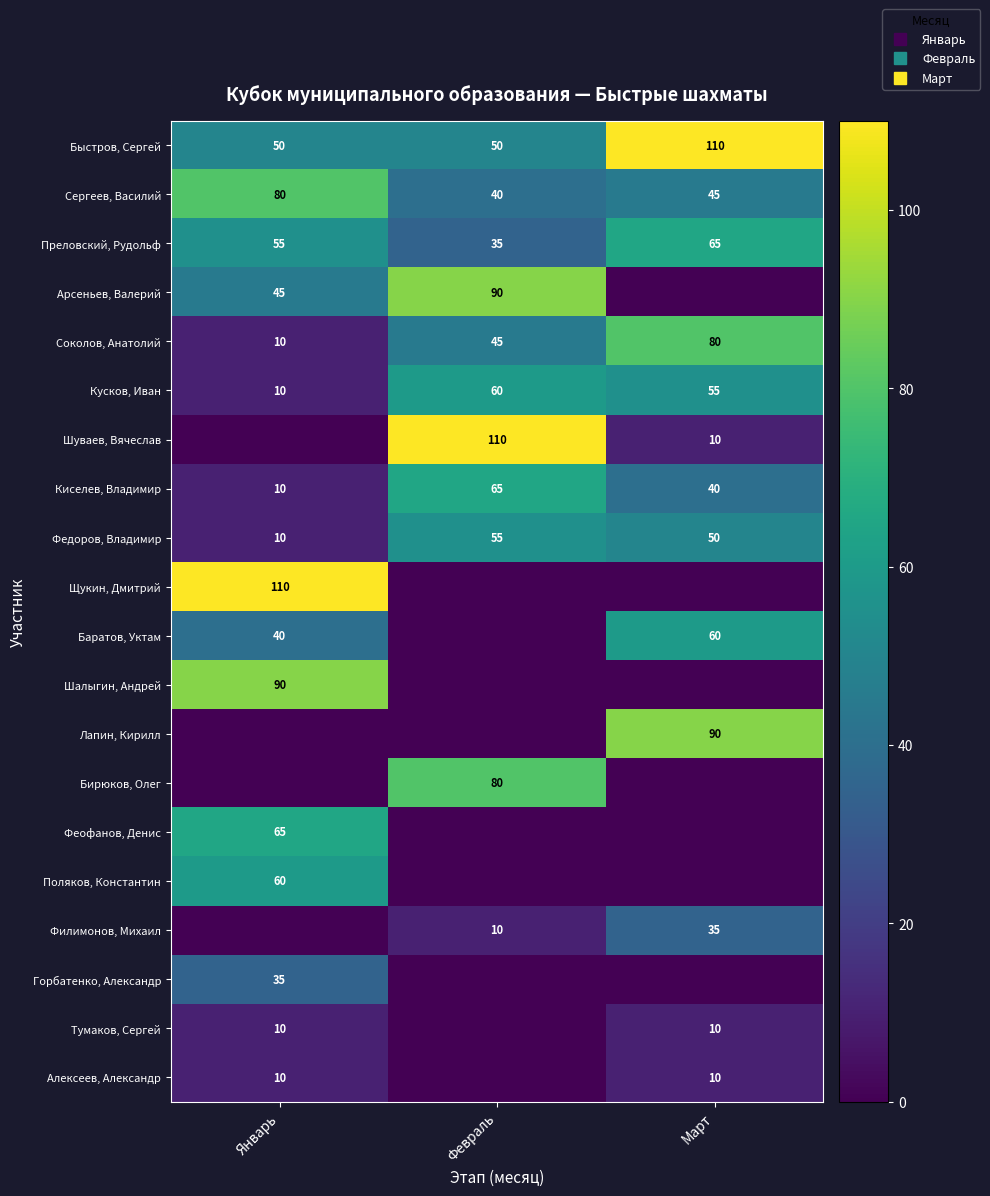

What is the total value across all series at Февраль?

640